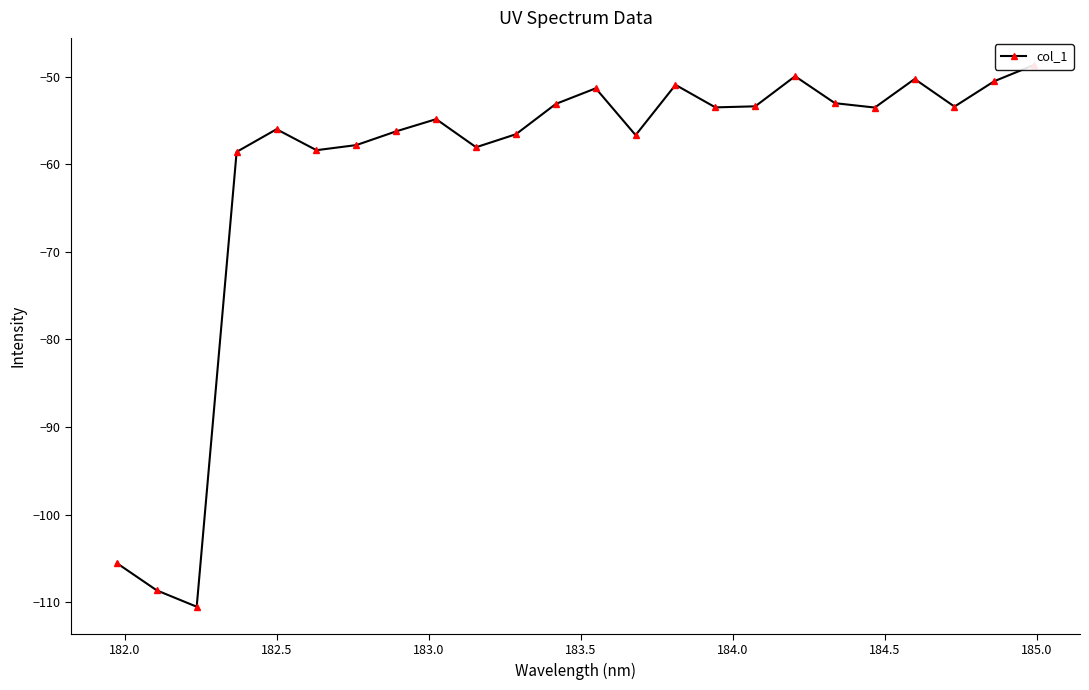

What is the value of the 19th point from the left?

-53.0